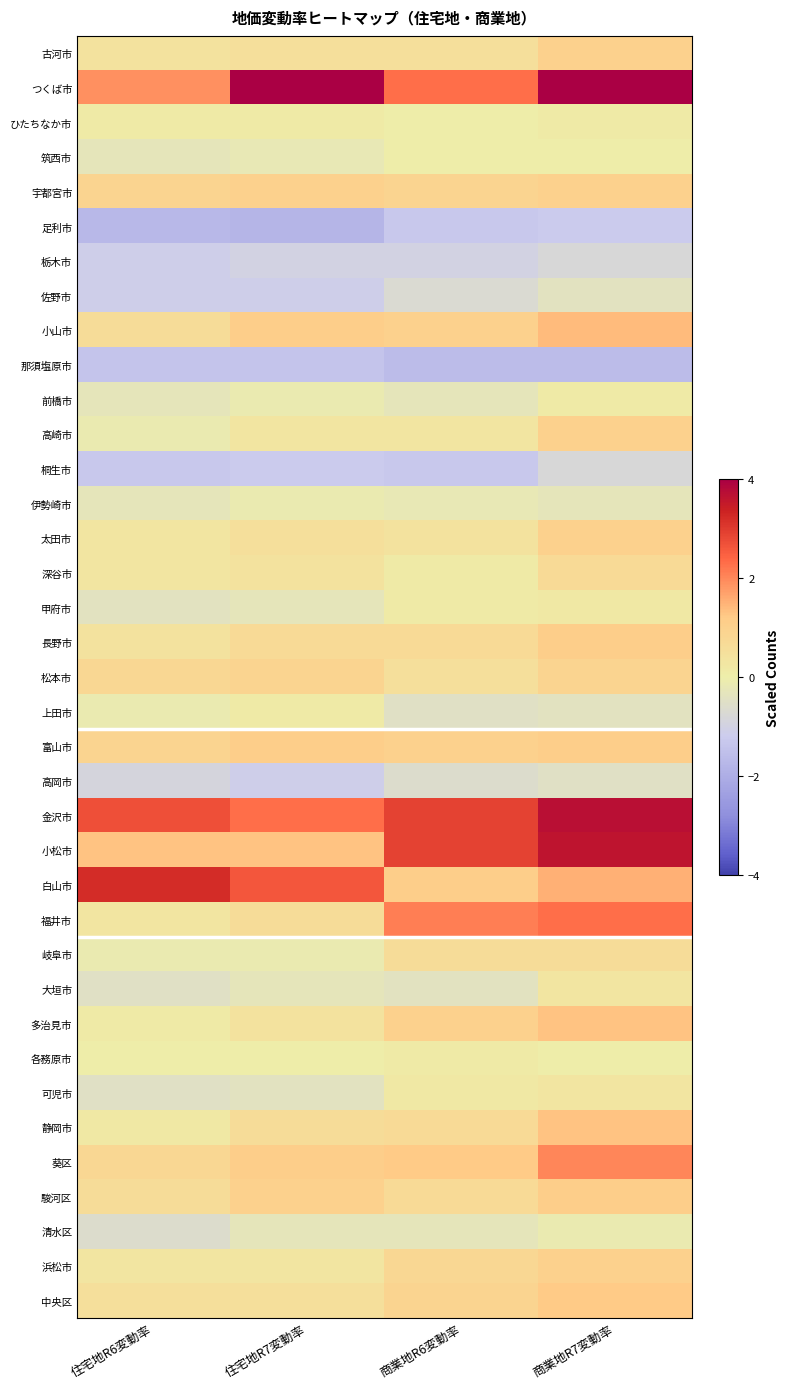

Which has a higher value, 商業地R7変動率 or 住宅地R7変動率?

商業地R7変動率